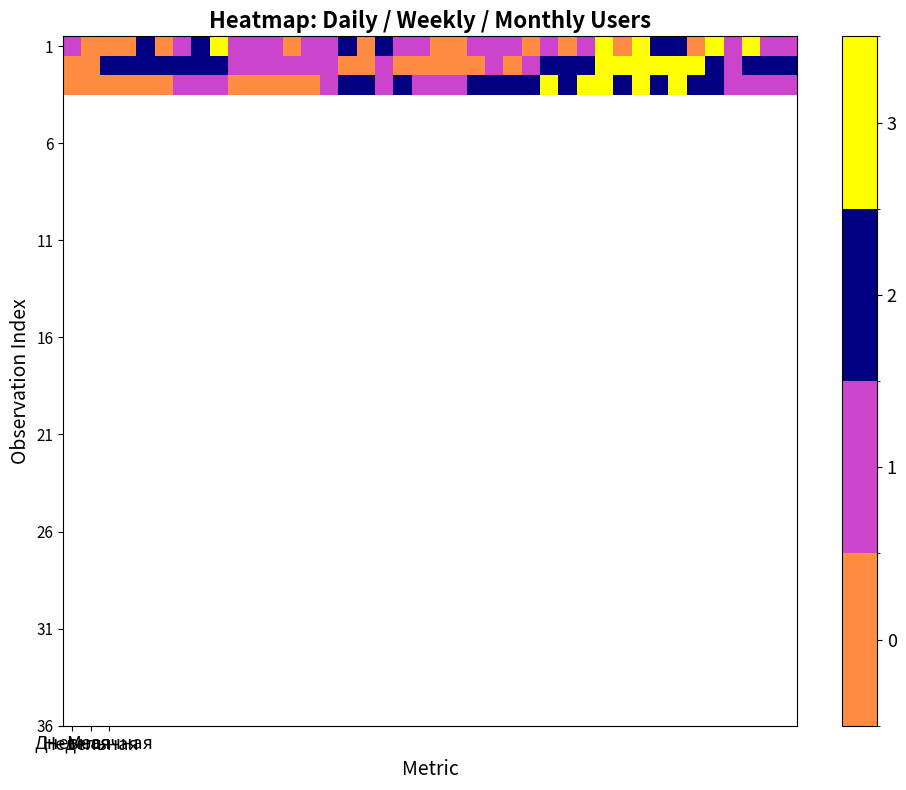

At which category is the sum across all series the highest?

29